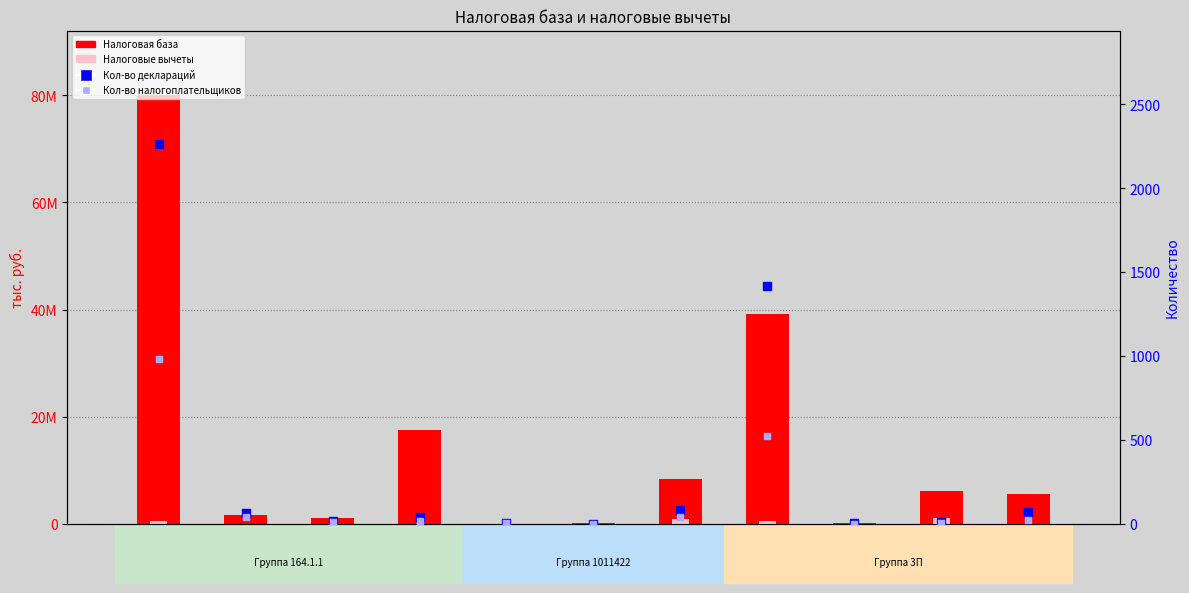

Which series contains the lowest Y value?

Налоговые вычеты